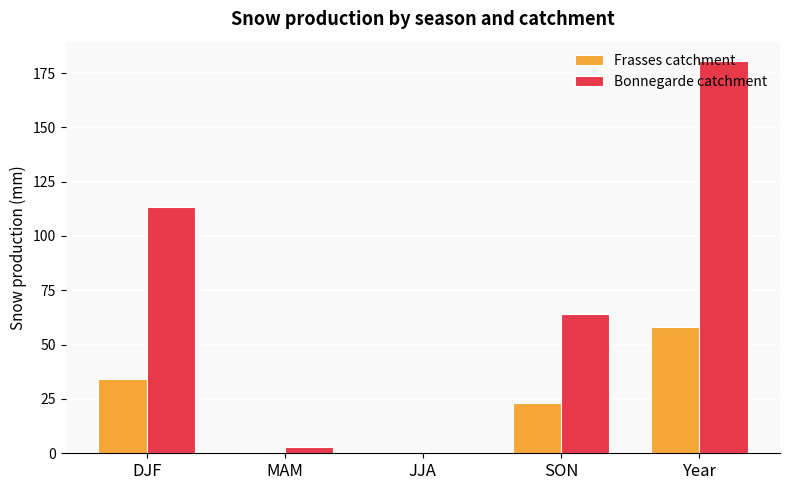

At which label does Frasses catchment first exceed 23?

DJF